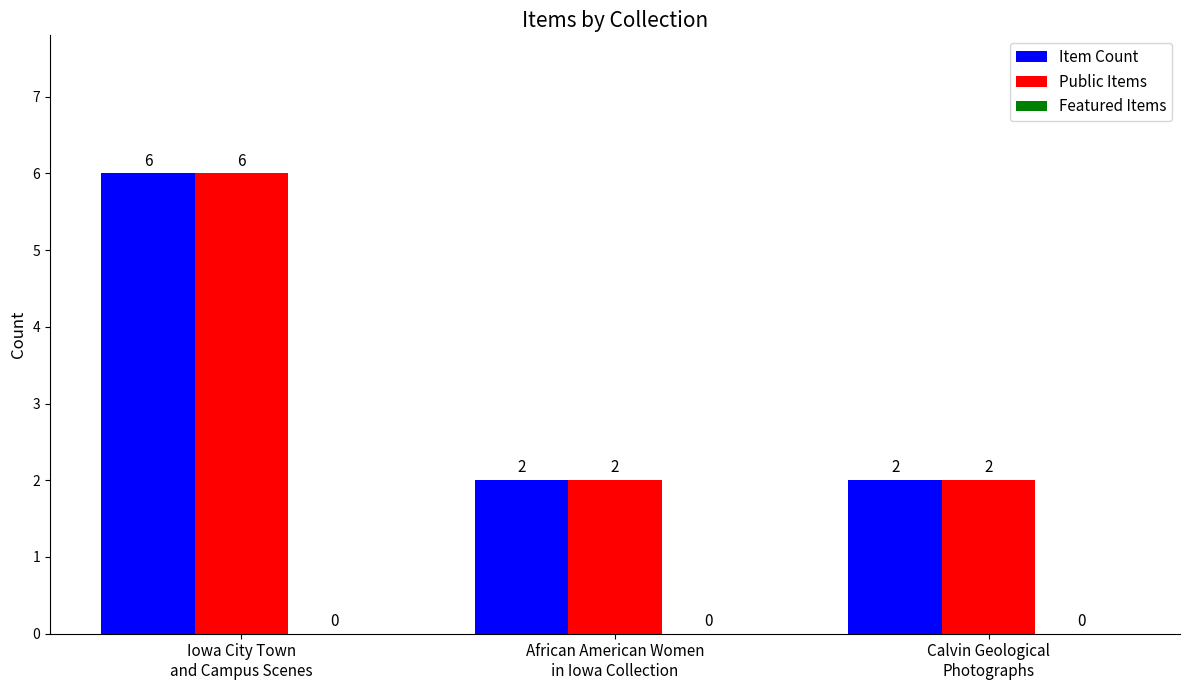

What is the label of the 1st bar from the right?

Calvin Geological
Photographs